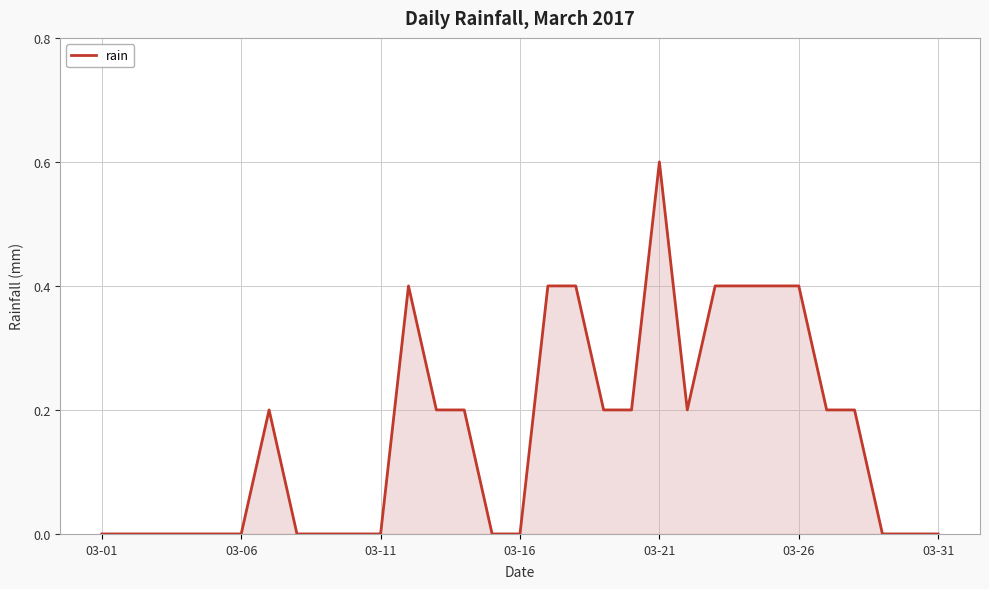

What is the greatest value displayed?

0.6